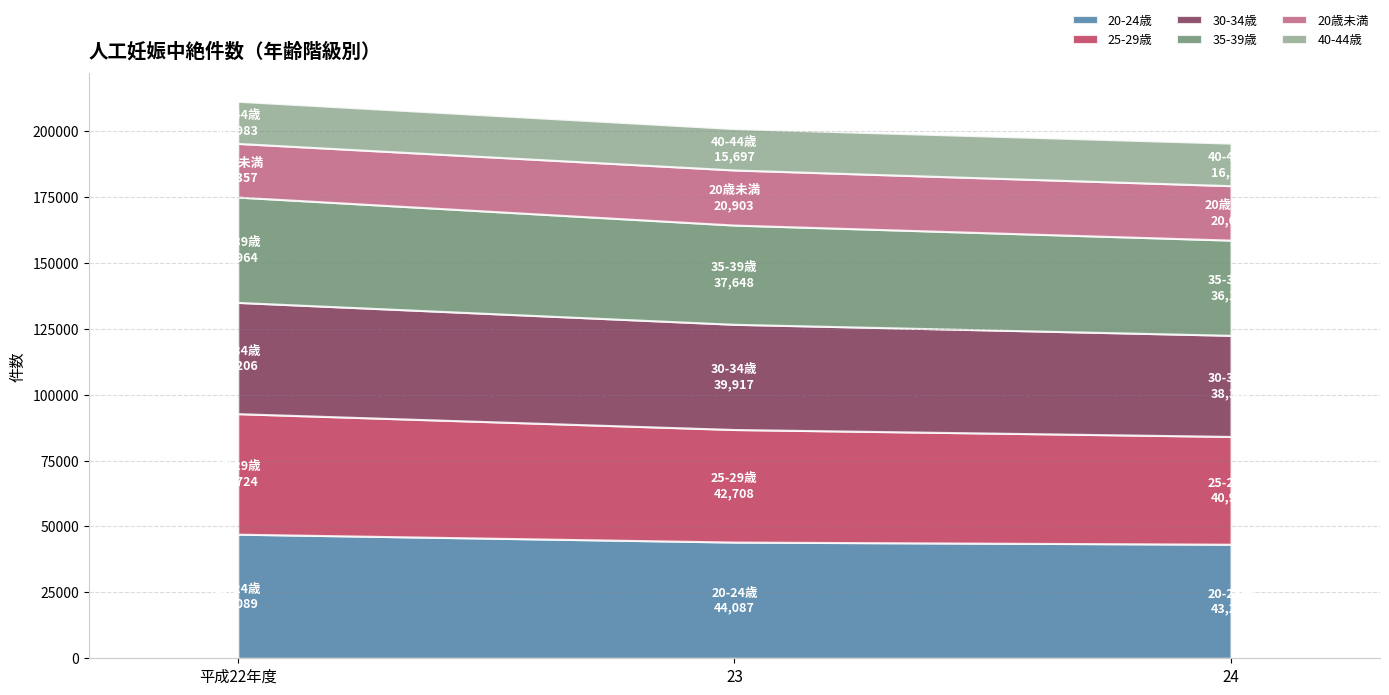

The value of 20歳未満 at 平成22年度 is 20357. True or false?

True